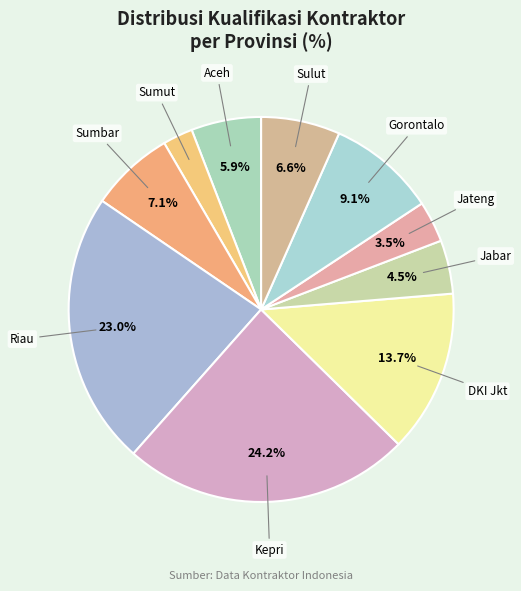

Which category has the smallest portion of the pie?

Sumut